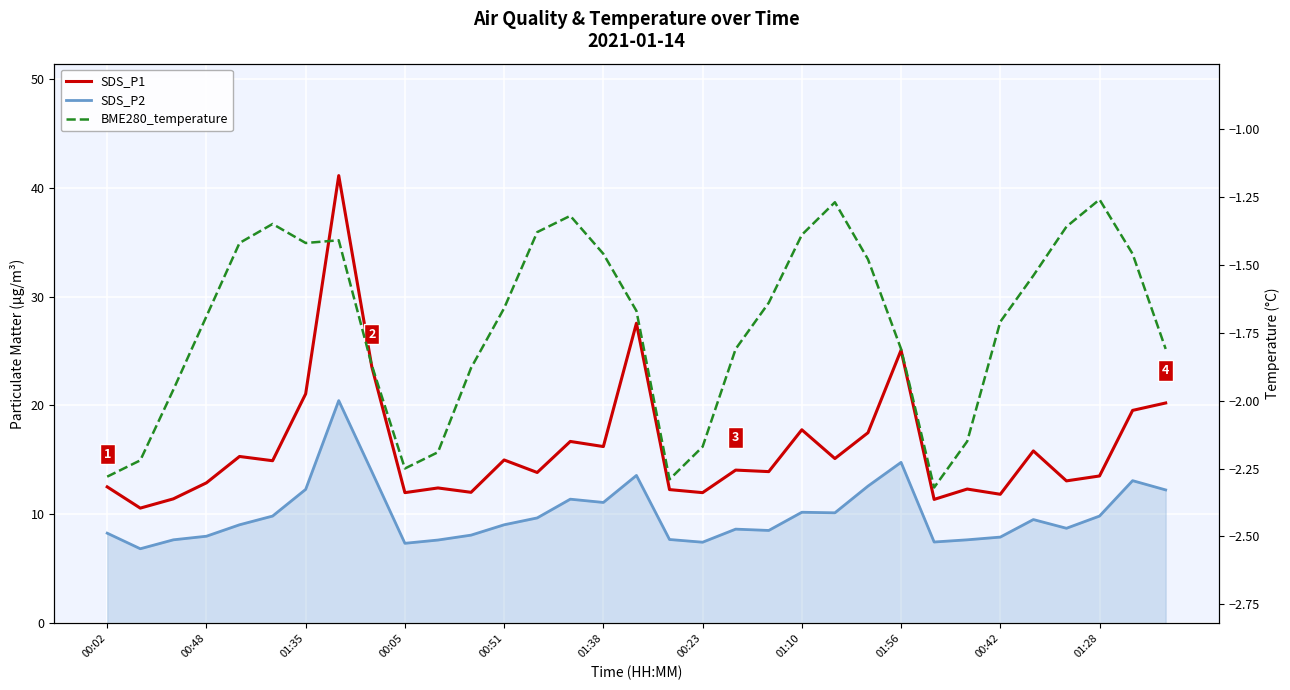

At how many categories does at least one series exceed 0?

33